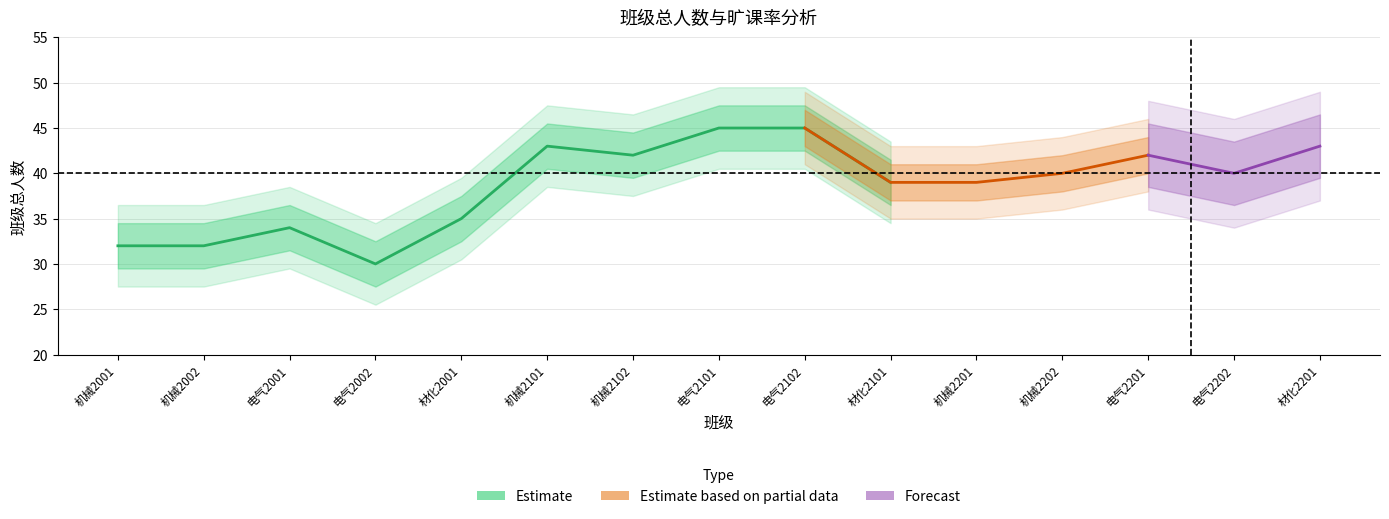

Is the value of 旷课人次 at 材化2201 greater than the value of 班级总人数 at 电气2202?

No